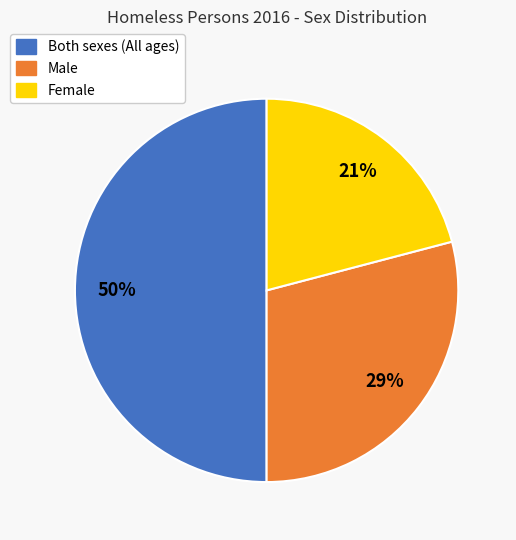

To the nearest percent, what is the difference between the largest and smallest slice percentages?

29%